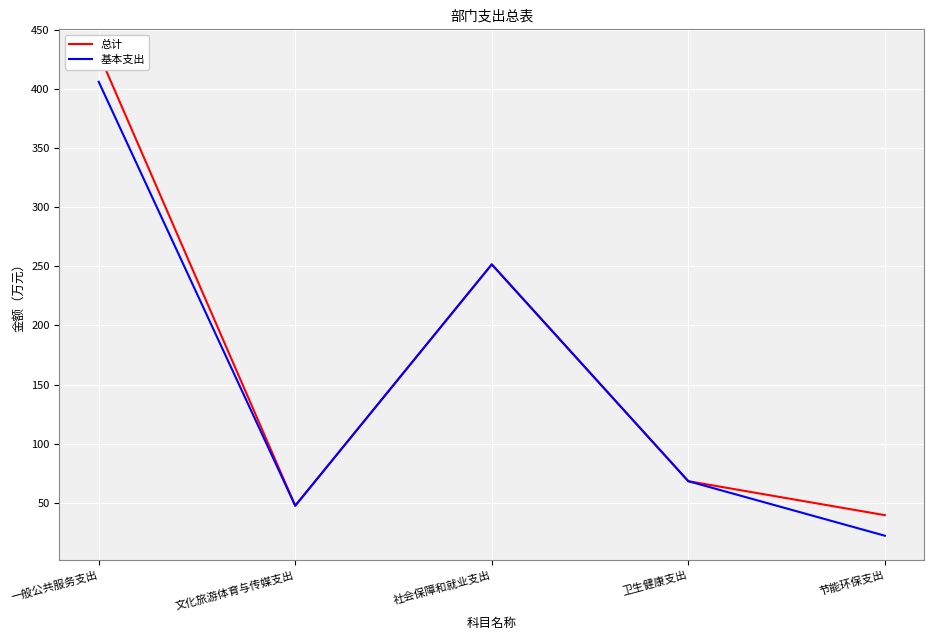

Rank the categories by 基本支出 value from highest to lowest.

一般公共服务支出, 社会保障和就业支出, 卫生健康支出, 文化旅游体育与传媒支出, 节能环保支出